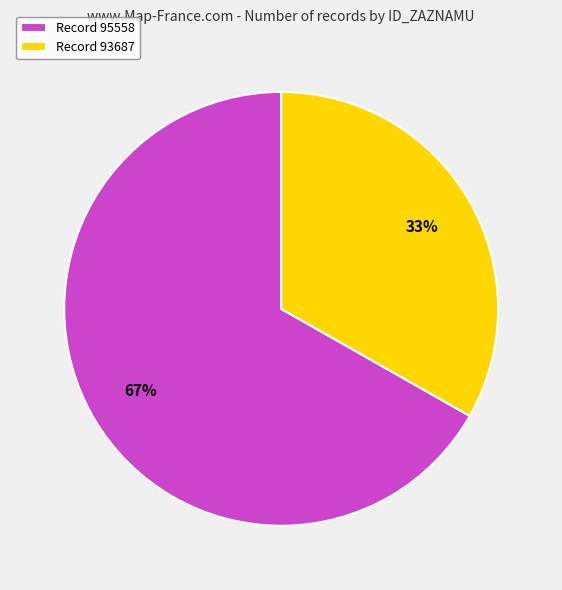

To the nearest percent, what portion does Record 93687 represent?

33%